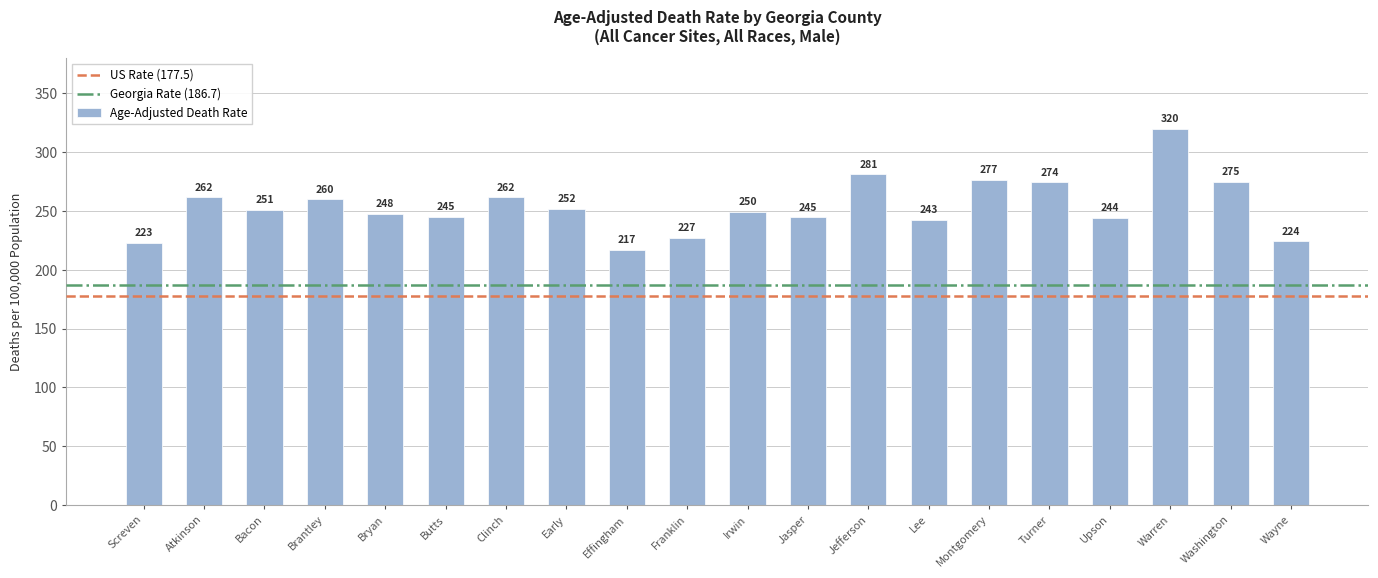

What is the change in value from Lee to Upson?

+1.6